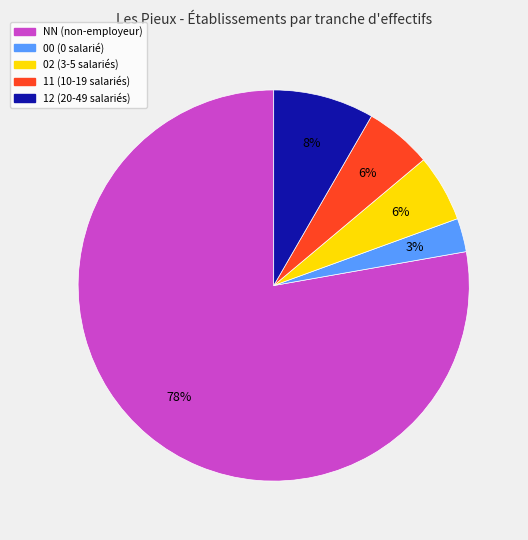

To the nearest percent, what is the average slice percentage?

20%